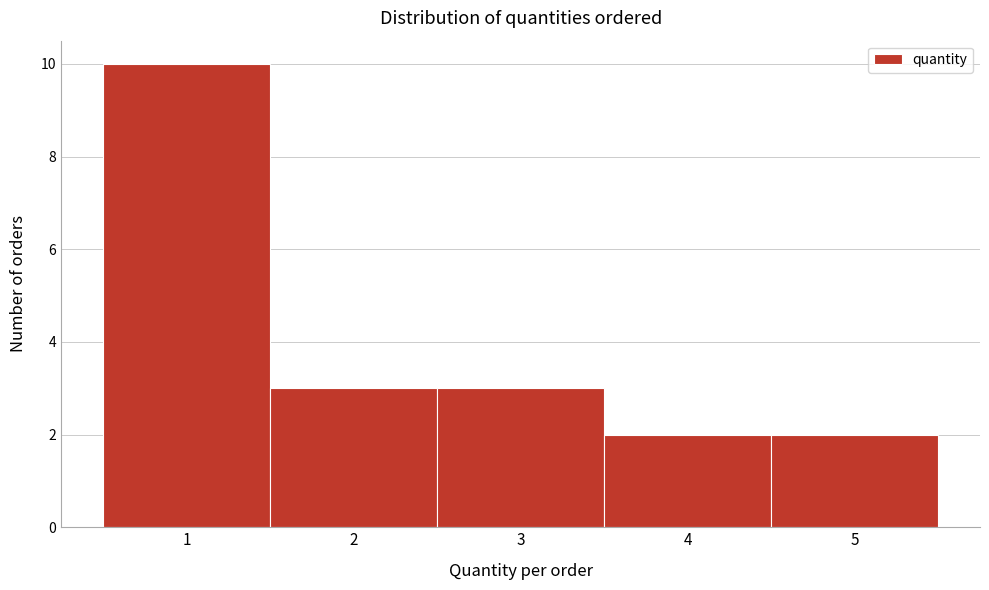

Reading left to right, list every bar in this chart as the range it spans on the x-axis followed by its height. The values are not printed on the chart, so give them approximately, as read against the axis.

0.5 to 1.5: 10
1.5 to 2.5: 3
2.5 to 3.5: 3
3.5 to 4.5: 2
4.5 to 5.5: 2